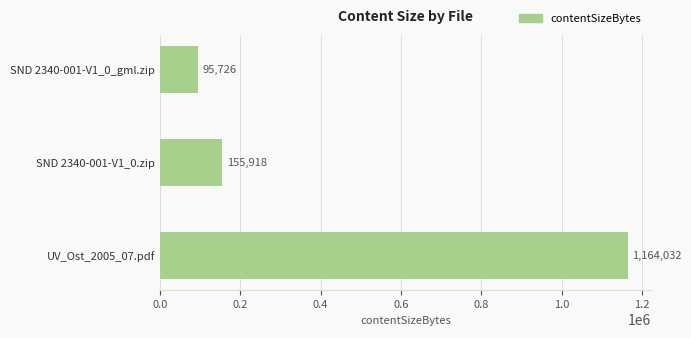

Is it true that the value at SND 2340-001-V1_0.zip is 155918?

True